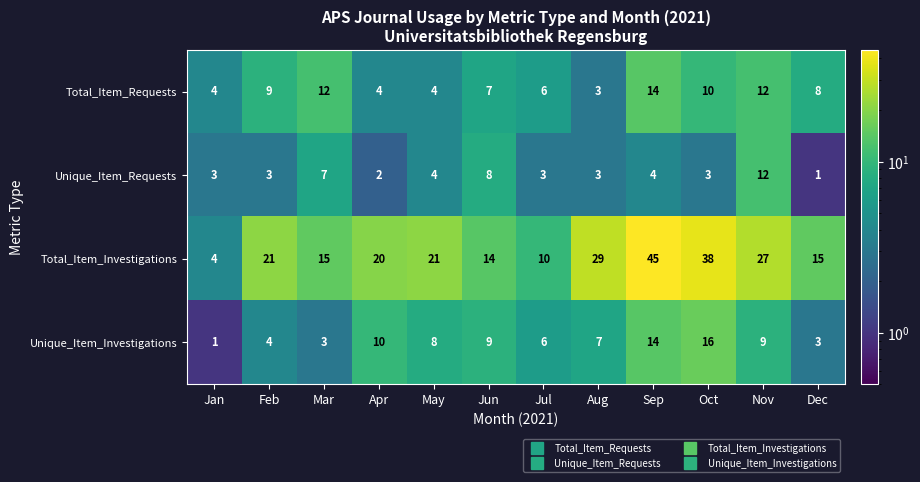

Where is Unique_Item_Requests nearest to the value 6?

Mar